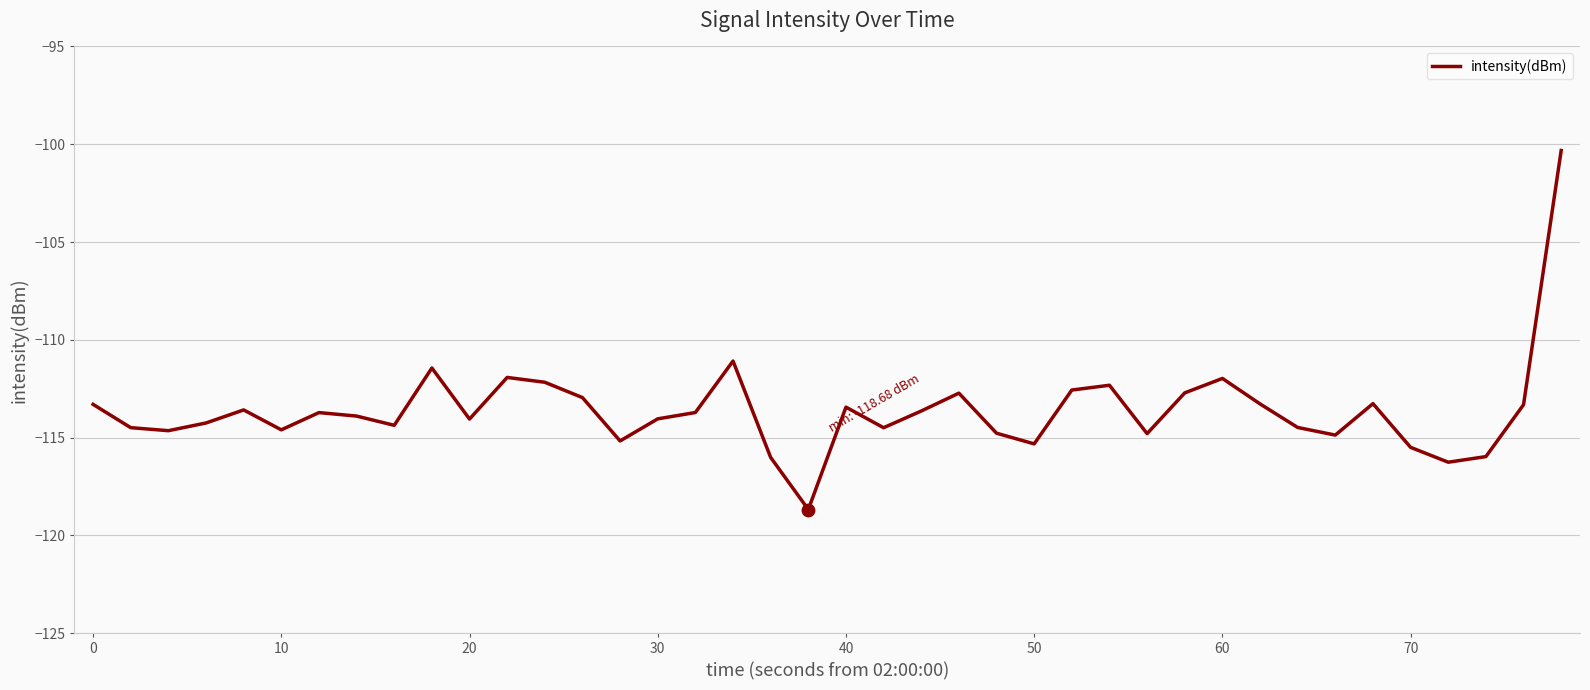

What is the difference between the maximum and minimum values?

18.4